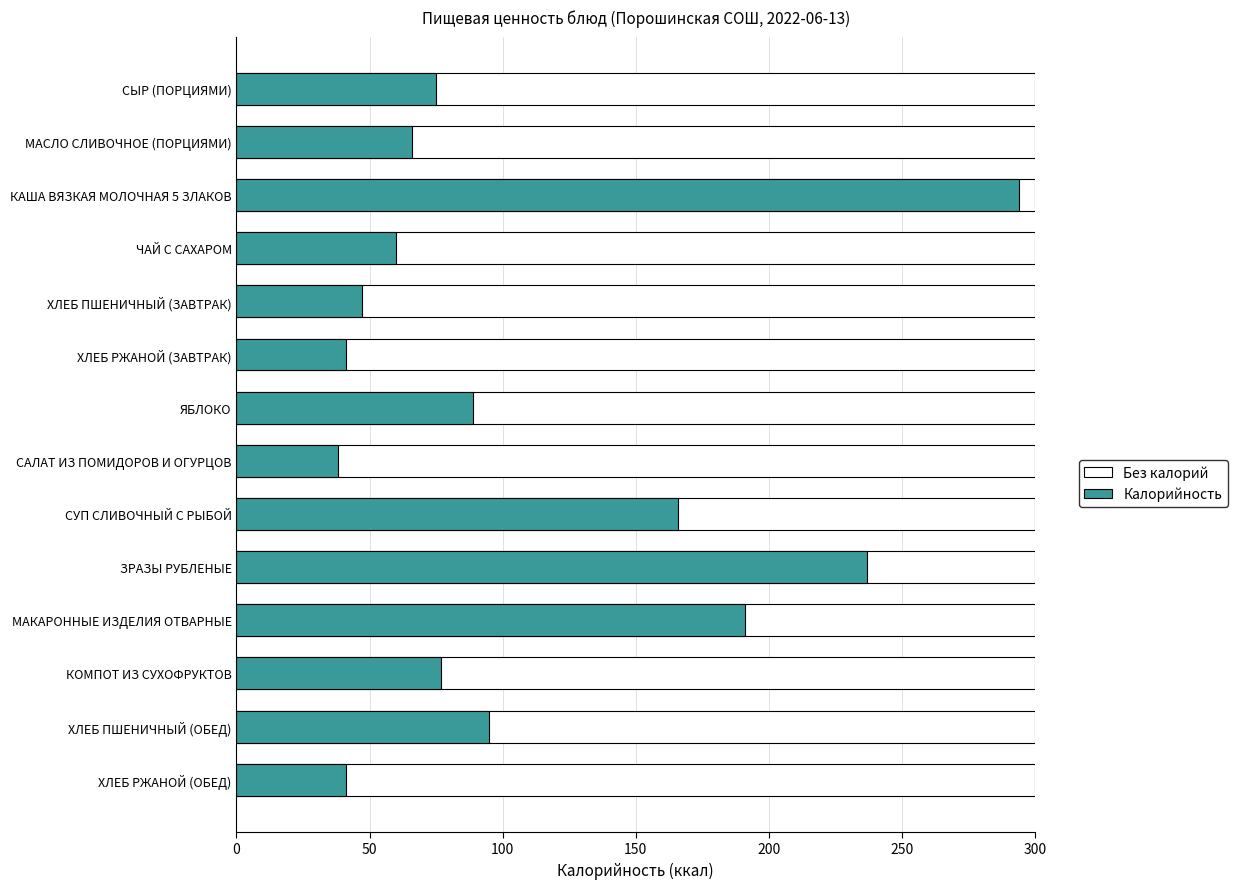

What is the greatest value displayed?

294.0